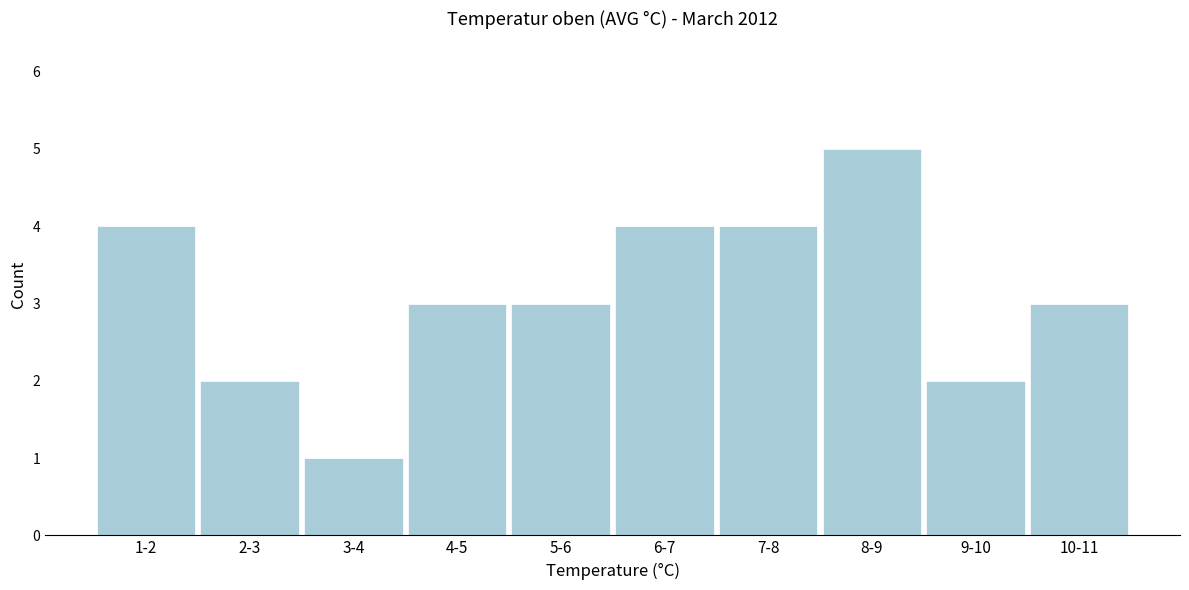

Reading left to right, transcribe all the data shown in this chart.

4	2	1	3	3	4	4	5	2	3